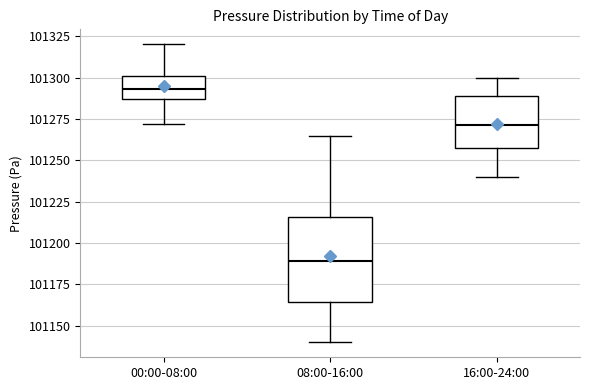

Comparing the boxes themselves (not the whiskers), which one is the tallest?

08:00-16:00